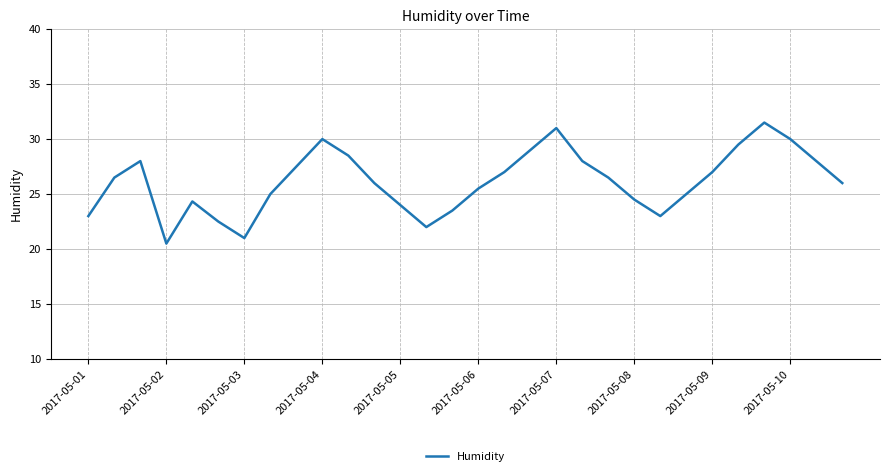

What is the difference between the maximum and second lowest values?

10.5